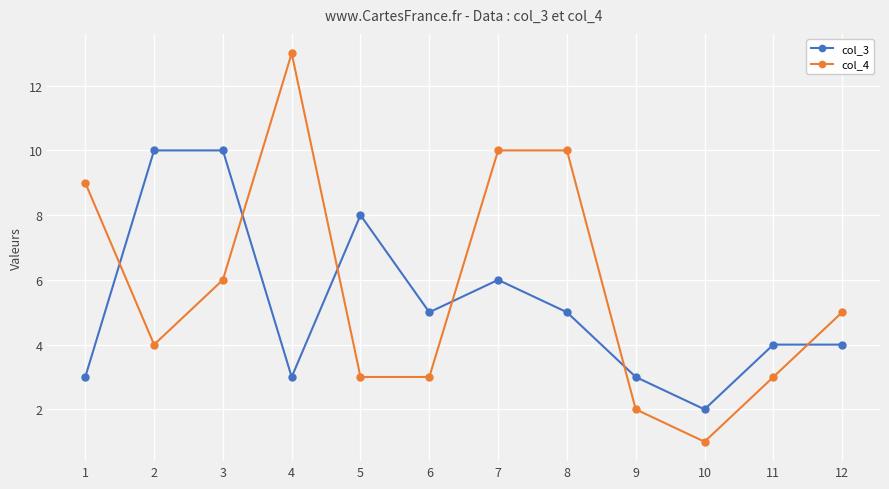

At 9, list the series in order from smallest to largest.

col_4, col_3